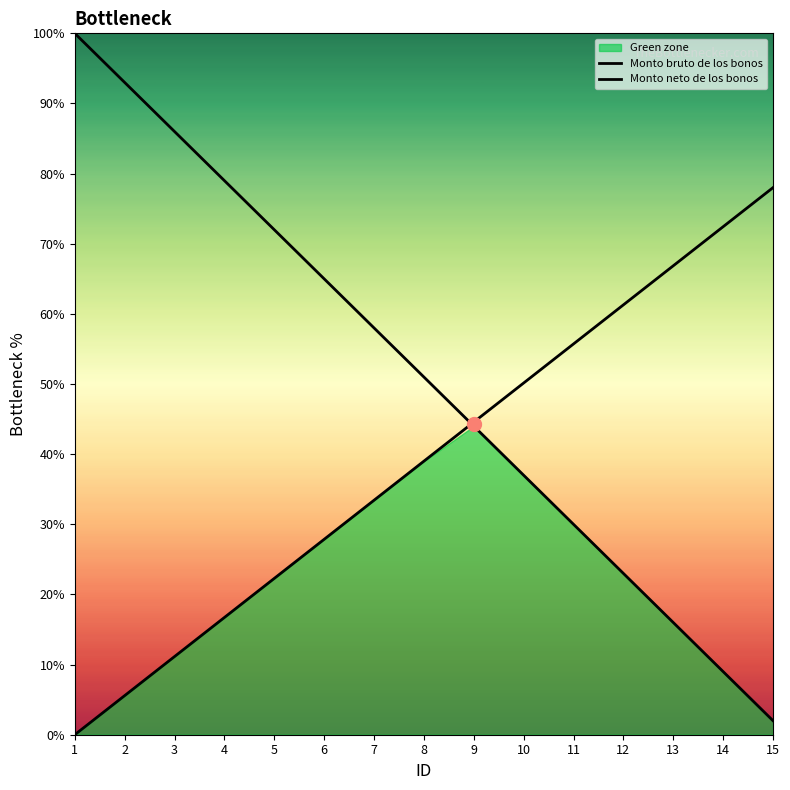

How many data points in Monto bruto de los bonos are less than 51?

7